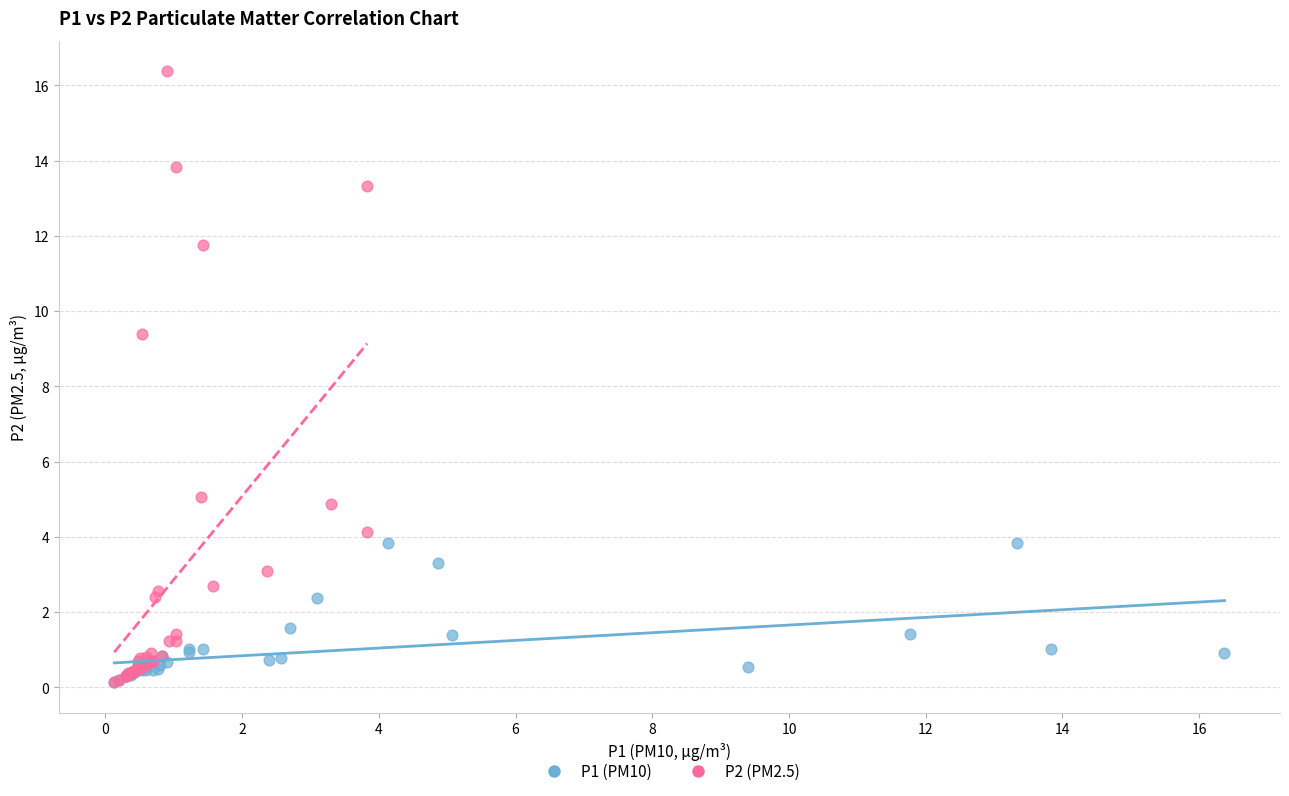

Which series has the widest spread of Y values?

P2 (PM2.5)